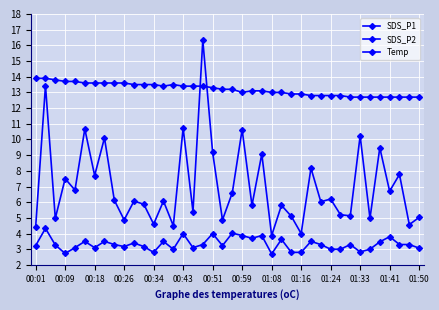

Which series has the largest total across all categories?

Temp